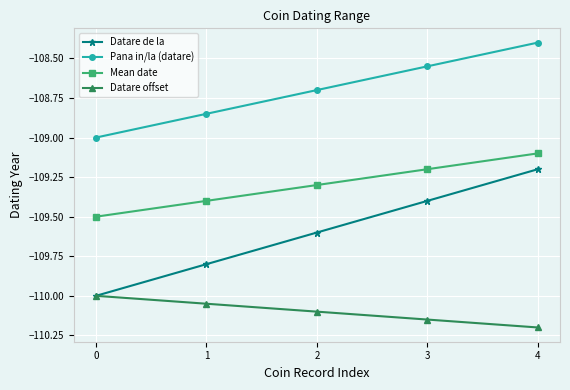

The value of Datare offset at 0 is -53.9. True or false?

False